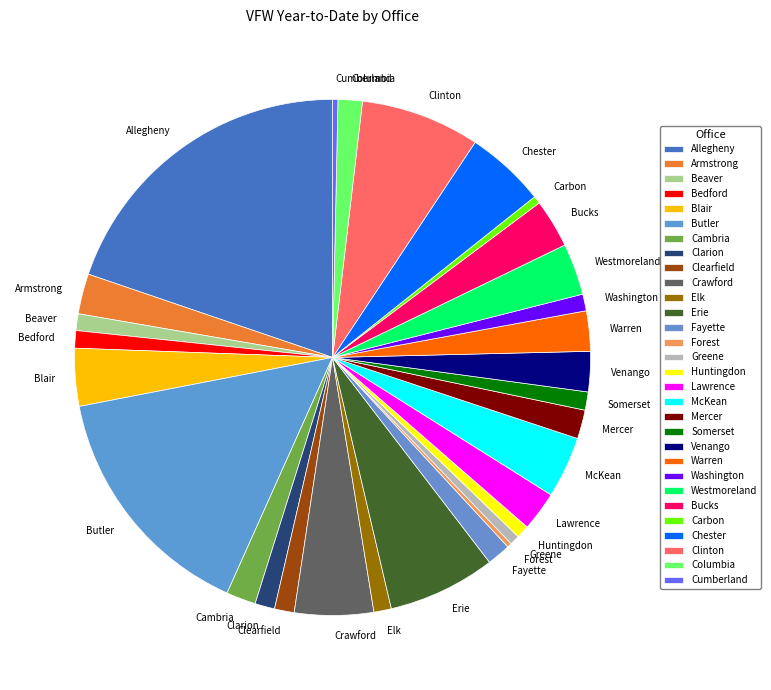

Which category has the biggest portion of the pie?

Allegheny